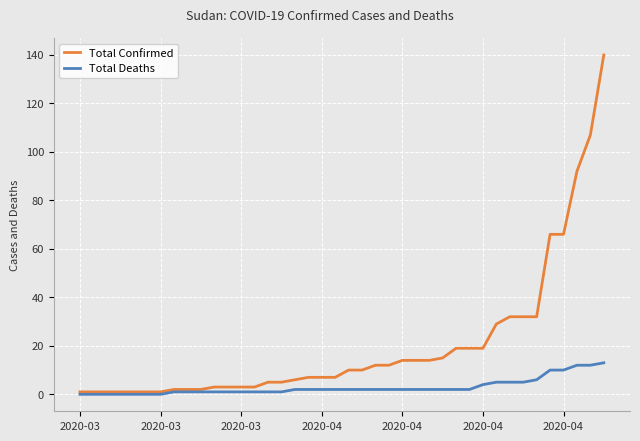

Reading right to left, list all the values displayed in this chart.

Total Confirmed: 140	107	92	66	66	32	32	32	29	19	19	19	15	14	14	14	12	12	10	10	7	7	7	6	5	5	3	3	3	3	2	2	2	1	1	1	1	1	1	1
Total Deaths: 13	12	12	10	10	6	5	5	5	4	2	2	2	2	2	2	2	2	2	2	2	2	2	2	1	1	1	1	1	1	1	1	1	0	0	0	0	0	0	0